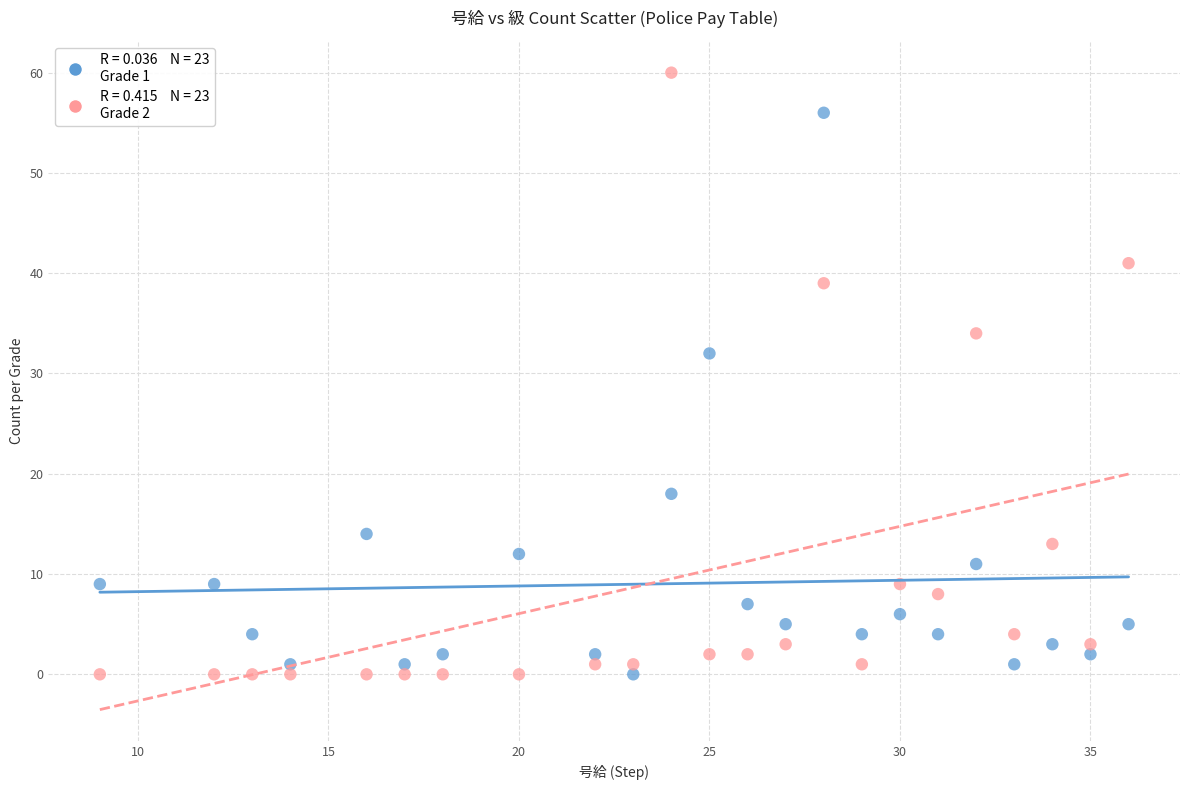

Across all data points, what is the range of X values (max minus min)?

27